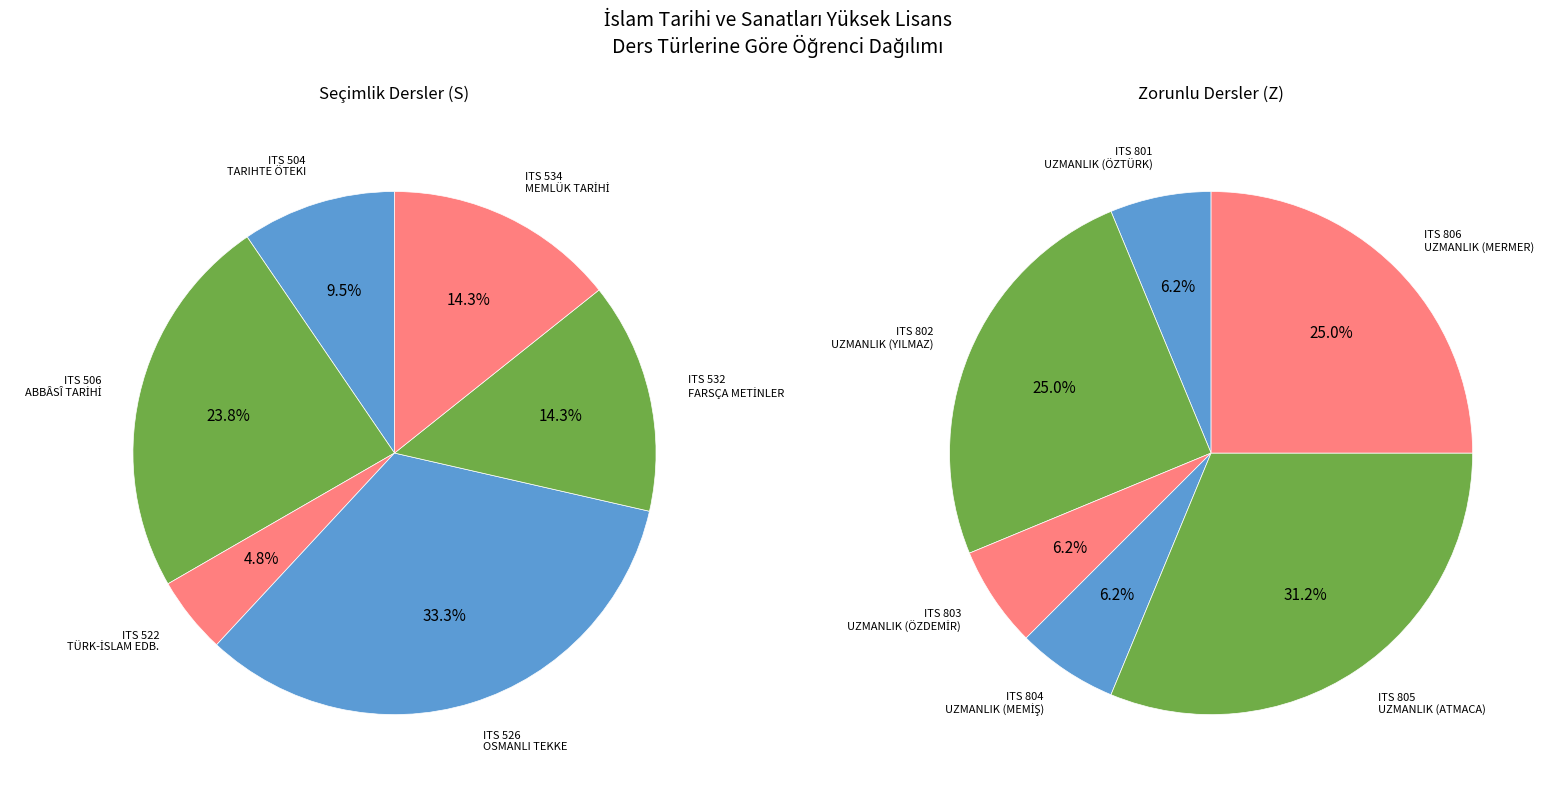

To the nearest percent, what is the difference between the largest and smallest slice percentages?

29%